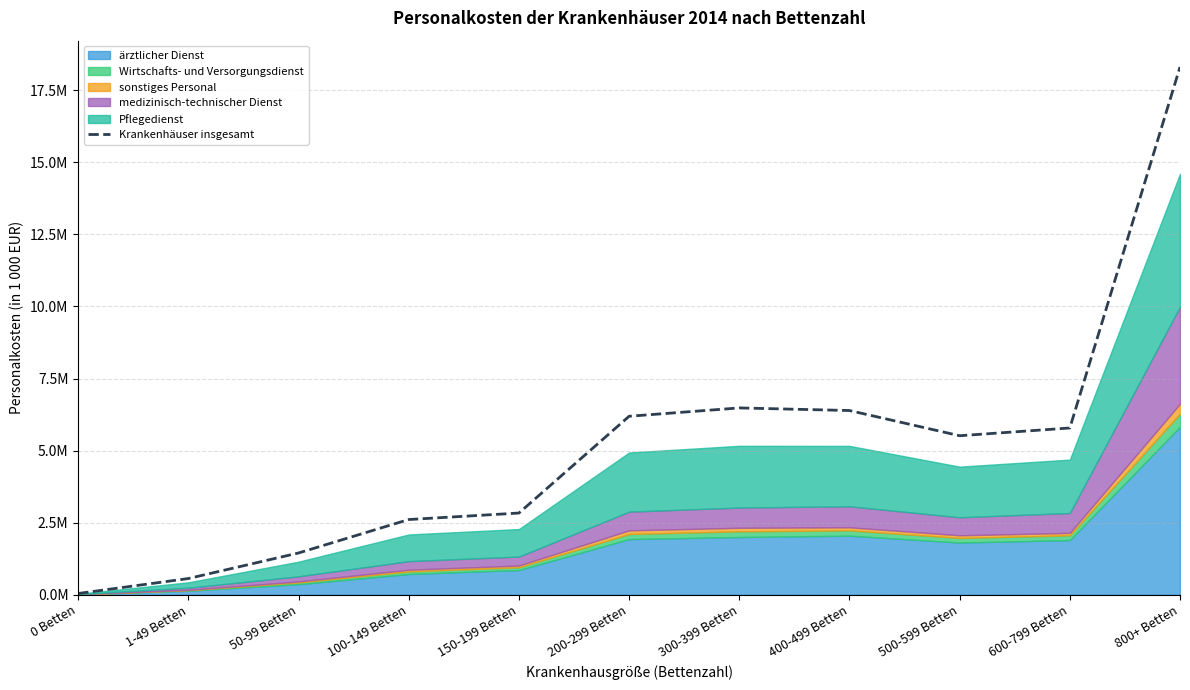

What is the difference between the second highest and second lowest values?

5919961.6